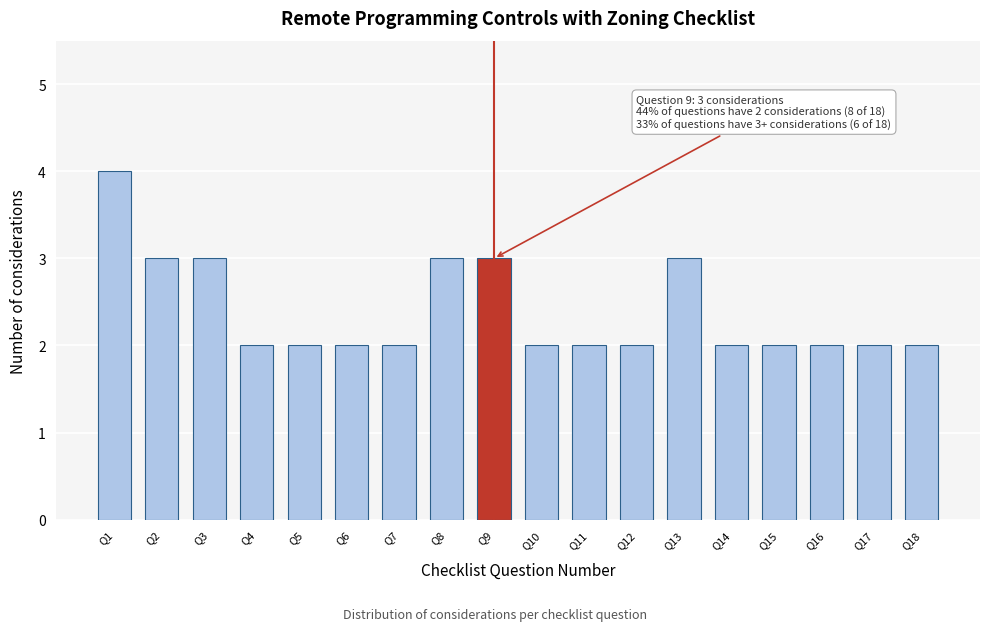

Reading left to right, what are all the values shown in this chart?

4	3	3	2	2	2	2	3	3	2	2	2	3	2	2	2	2	2